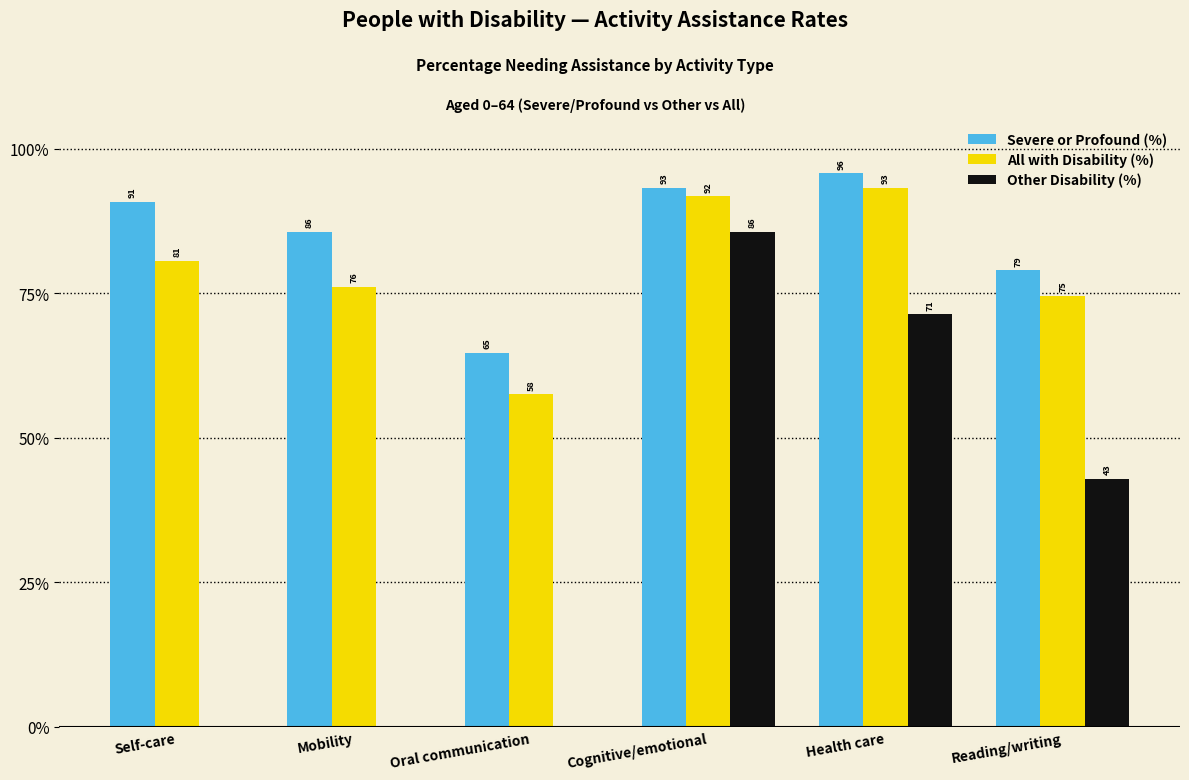

What is the maximum value for All with Disability (%)?

93.3